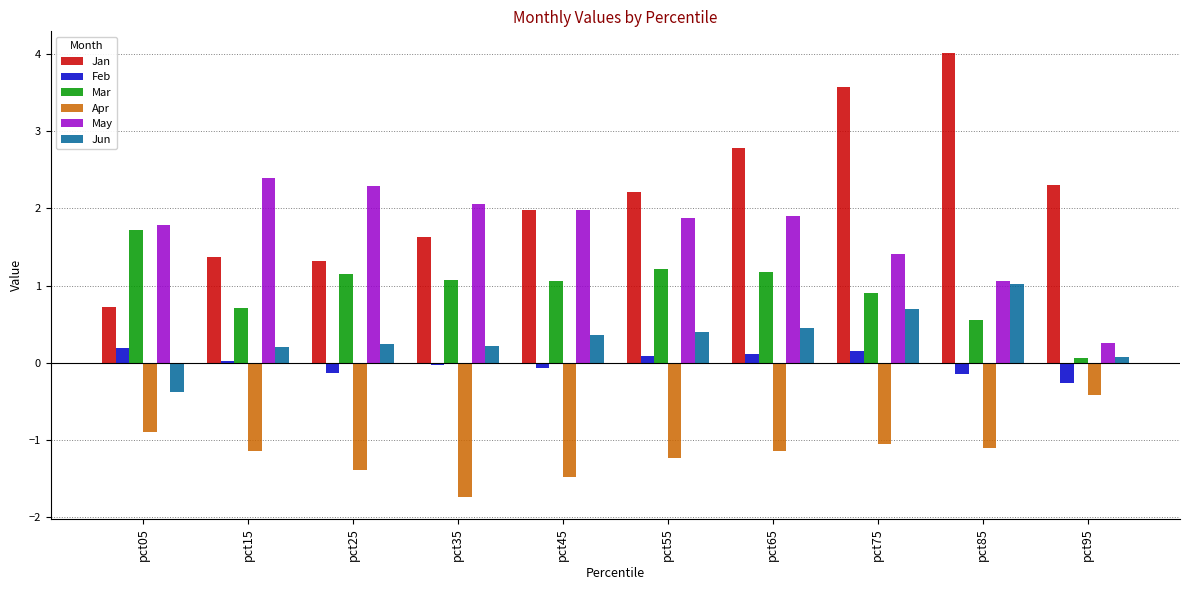

What is the value of the Jan bar at the 1st from the left?

0.7